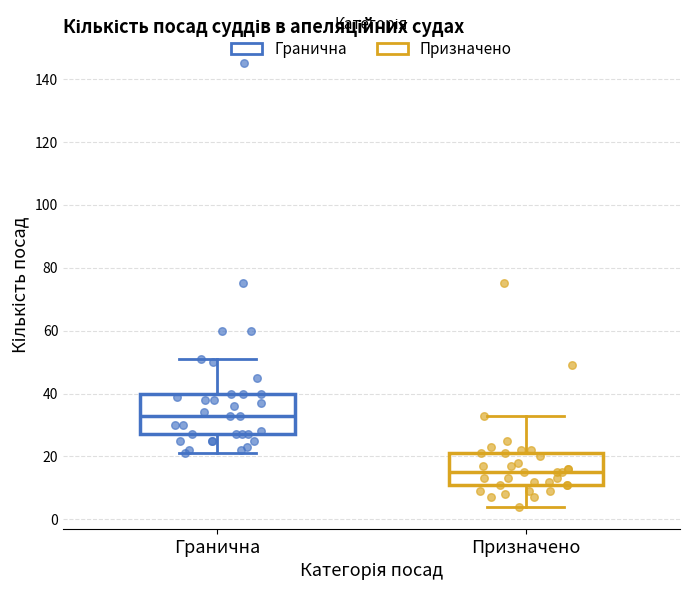

Reading left to right, transcribe this box plot: for each box, give where its median line is, the range the box spans, and where its two whiskers end, as read against the y-axis. The values are not printed on the chart, so give them approximately, as read against the axis.

Гранична: median 34, box 28 to 40, whiskers 22 to 52
Призначено: median 16, box 12 to 22, whiskers 4 to 34